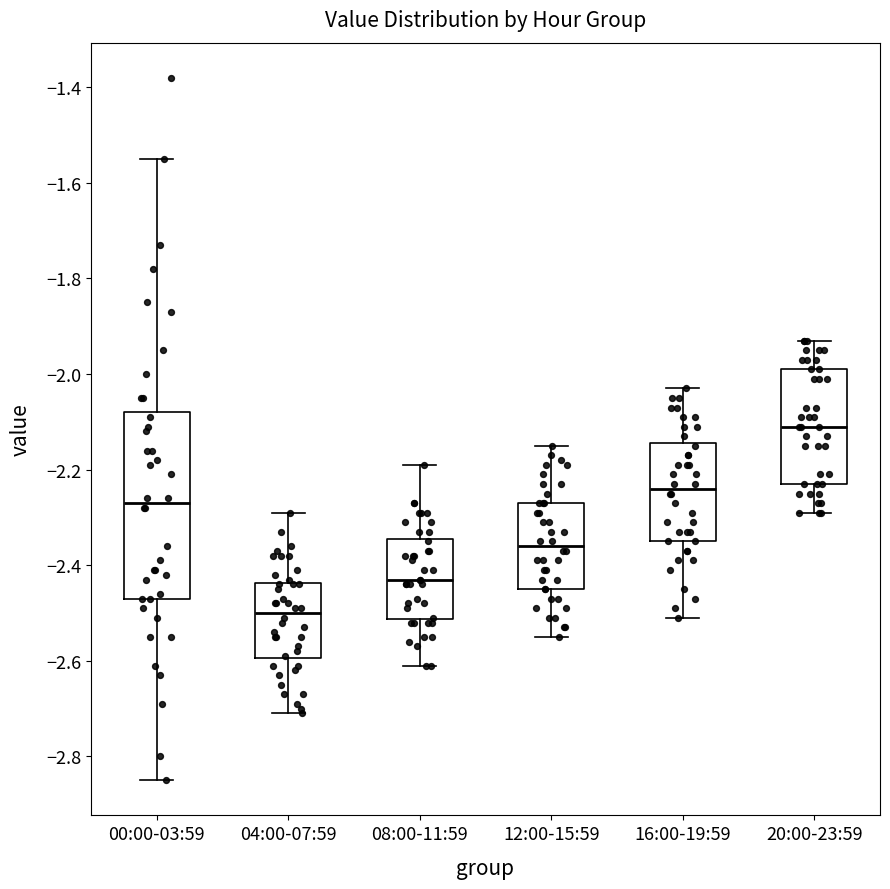

Reading left to right, read every box against the y-axis: the position of its median line, the range the box covers, and the ends of its whiskers. The values are not printed on the chart, so give them approximately, as read against the axis.

00:00-03:59: median -2.26, box -2.46 to -2.08, whiskers -2.84 to -1.54
04:00-07:59: median -2.50, box -2.60 to -2.44, whiskers -2.70 to -2.28
08:00-11:59: median -2.42, box -2.52 to -2.34, whiskers -2.60 to -2.18
12:00-15:59: median -2.36, box -2.44 to -2.26, whiskers -2.54 to -2.14
16:00-19:59: median -2.24, box -2.34 to -2.14, whiskers -2.50 to -2.02
20:00-23:59: median -2.10, box -2.22 to -1.98, whiskers -2.28 to -1.92